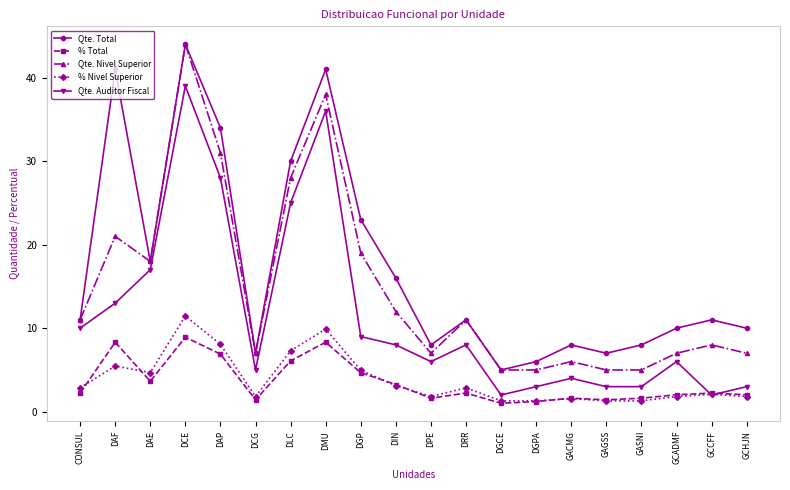

Is the value of % Total at DAP greater than the value of Qte. Auditor Fiscal at GCCFF?

Yes